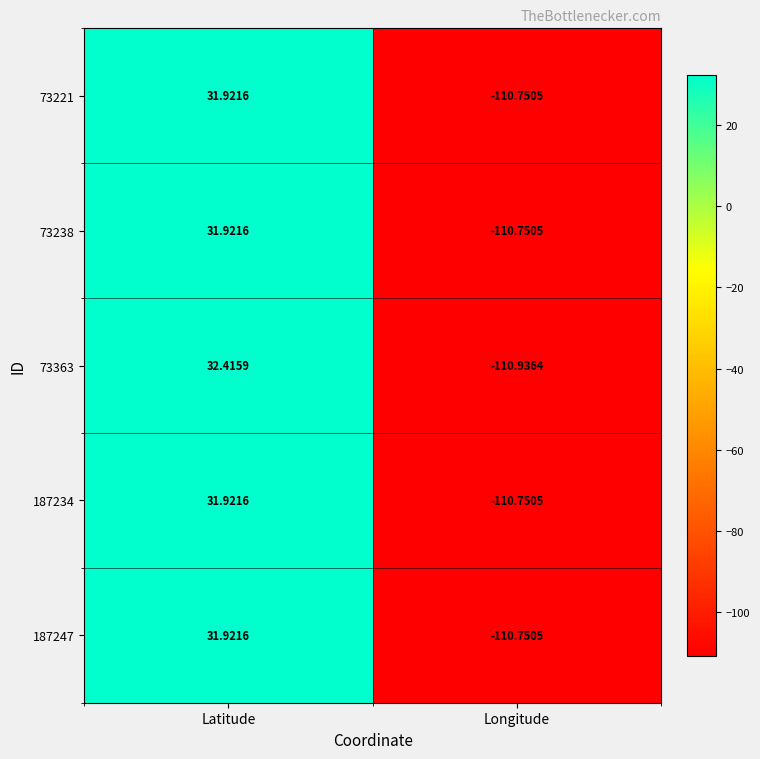

Where is 187234 nearest to the value -39?

Latitude